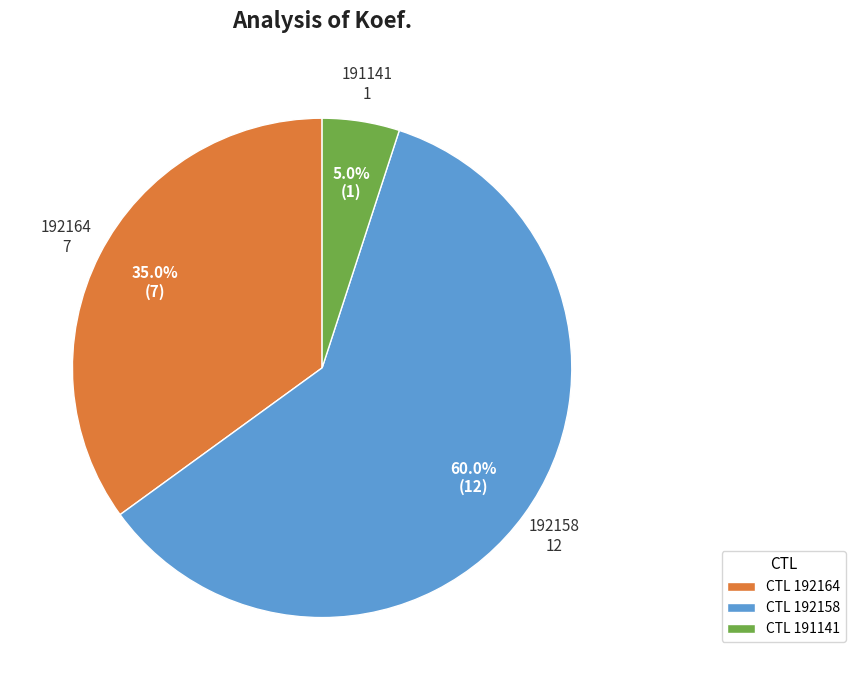

Which slice is the largest?

192158